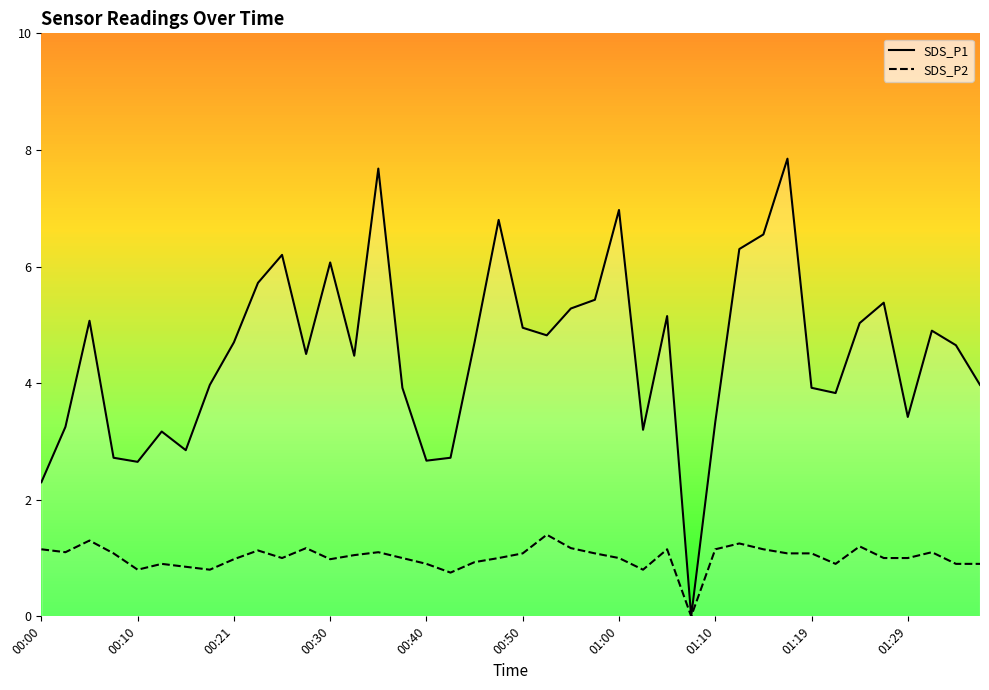

What is the difference between the highest and lowest values at 00:50?

3.9